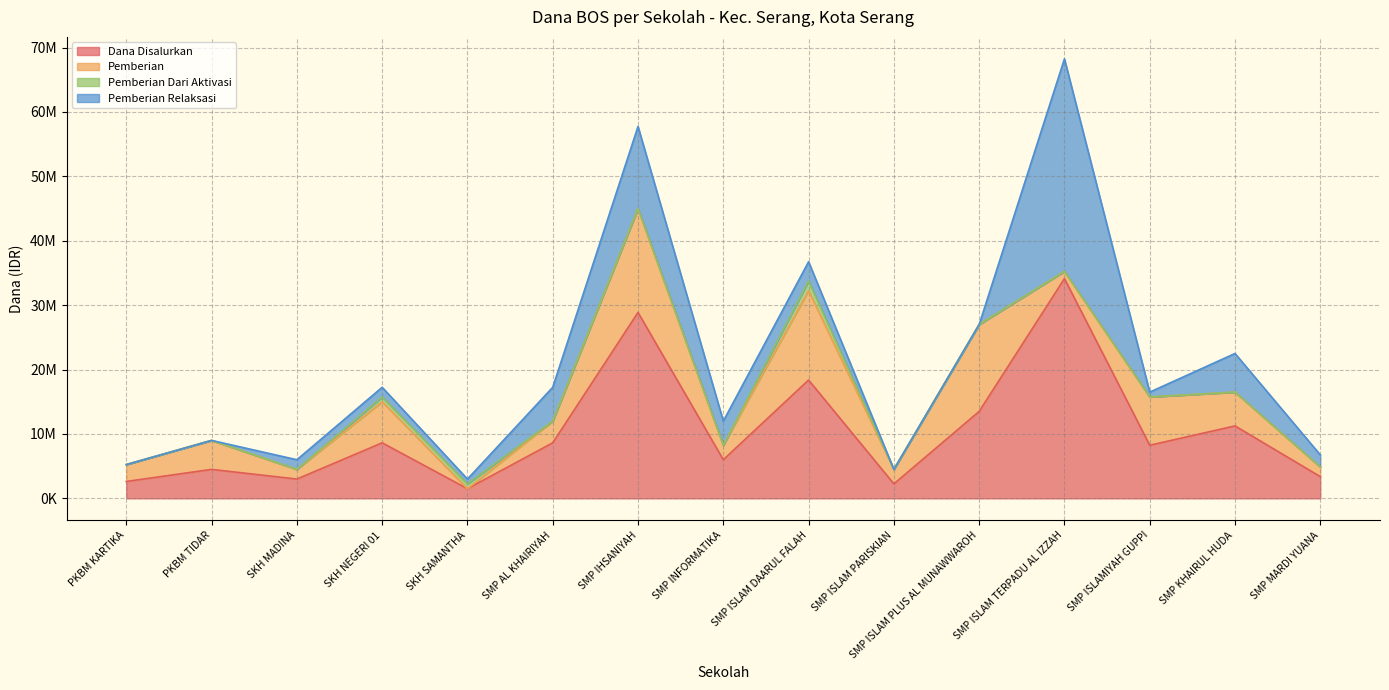

At which category does the chart reach its peak across all series?

SMP ISLAM TERPADU AL IZZAH